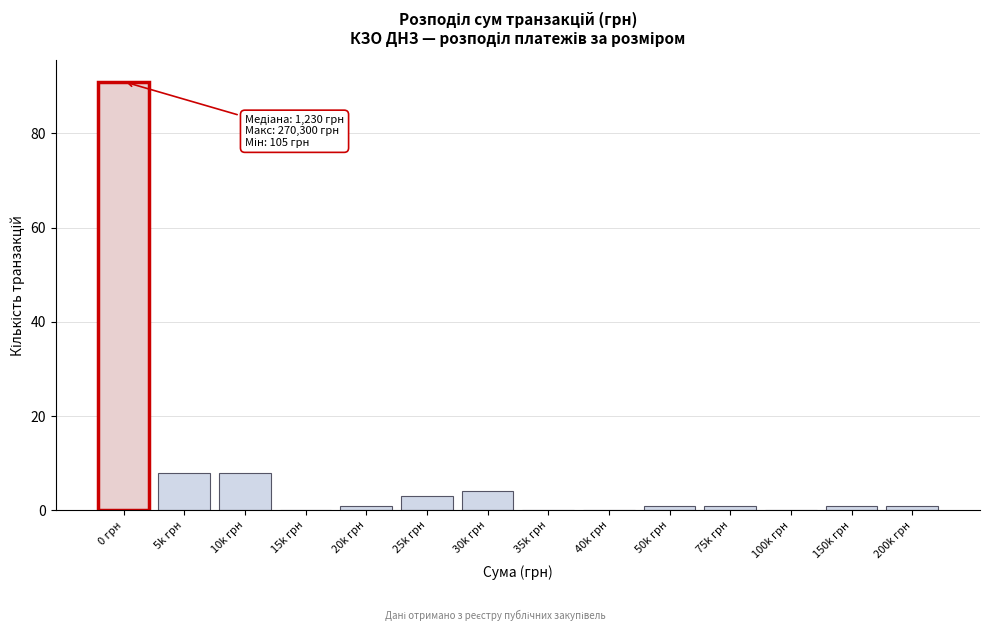

Reading left to right, list all the values displayed in this chart.

0 грн=91	5k грн=8	10k грн=8	15k грн=0	20k грн=1	25k грн=3	30k грн=4	35k грн=0	40k грн=0	50k грн=1	75k грн=1	100k грн=0	150k грн=1	200k грн=1